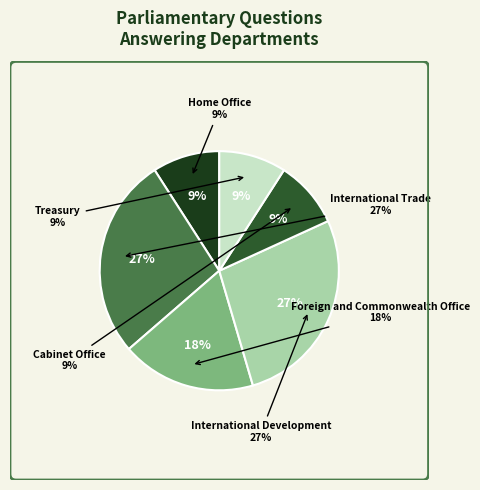

True or false: Foreign and Commonwealth Office accounts for 8% of the total.

False